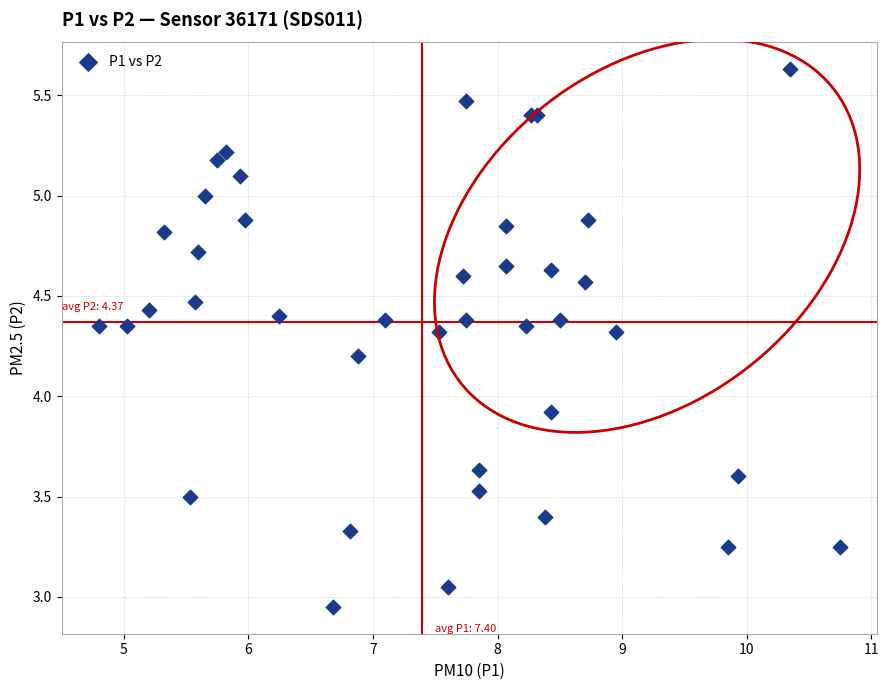

What Y value in the scatter plot is closest to 4?

3.9